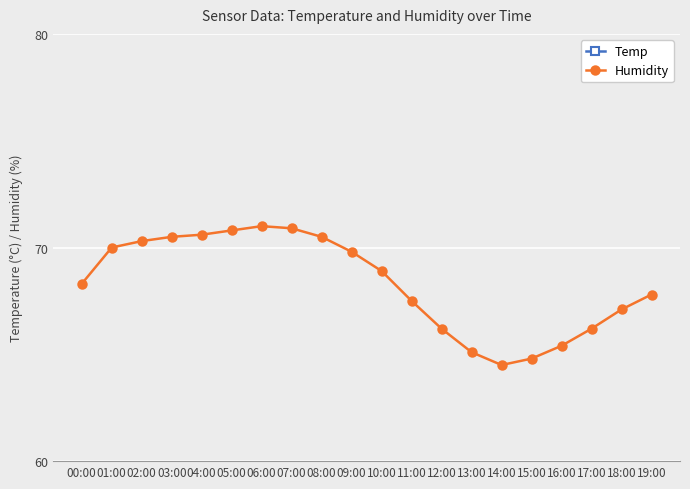

What is the total value across all series at 05:00?

87.3